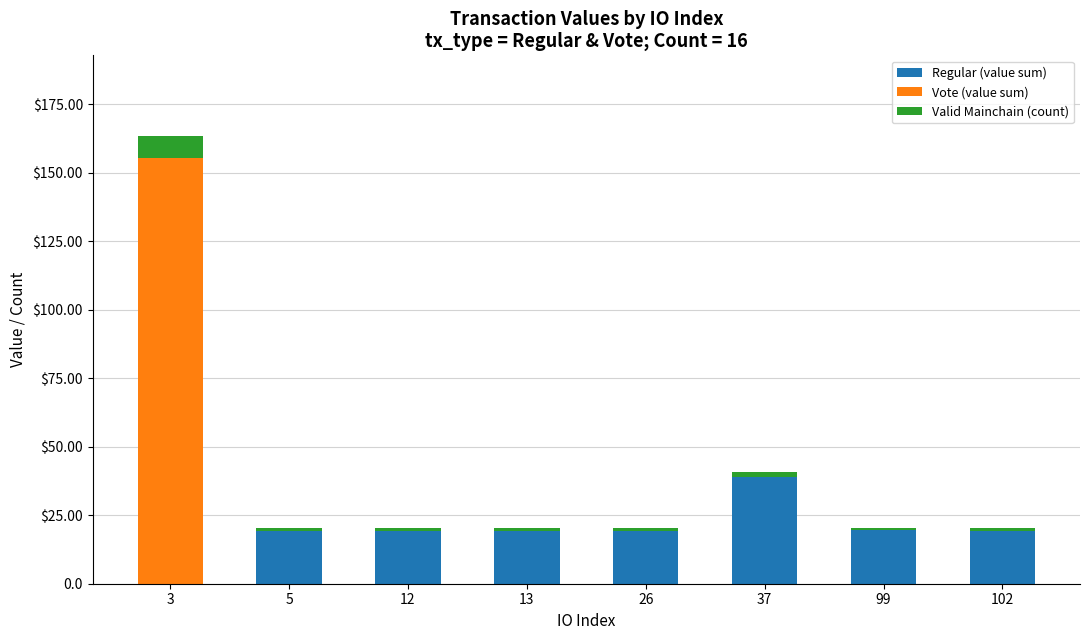

The Regular (value sum) series shows 29.7 at 102. True or false?

False